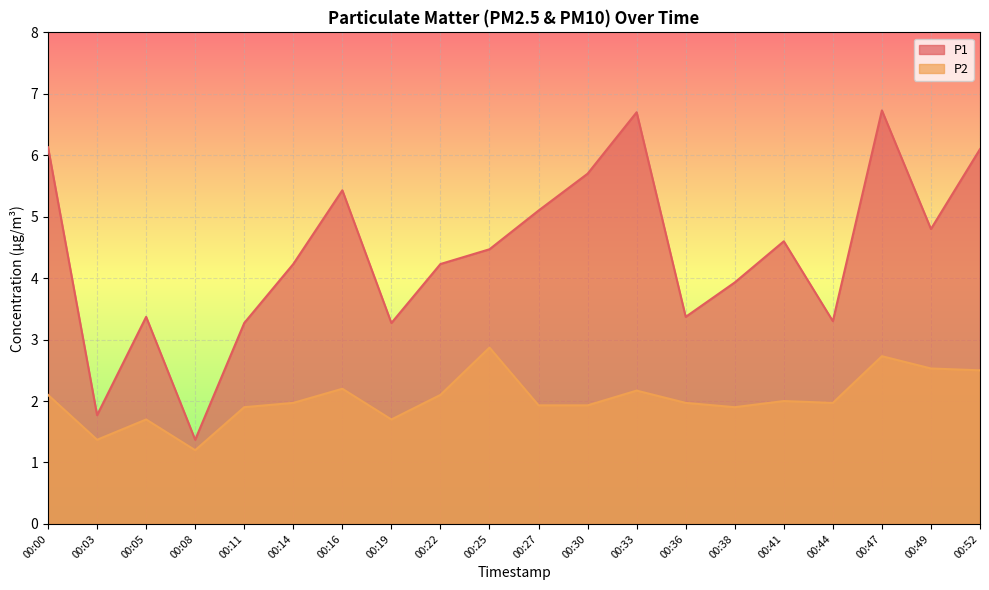

What is the spread (max minus min) of values at 00:38?

2.0